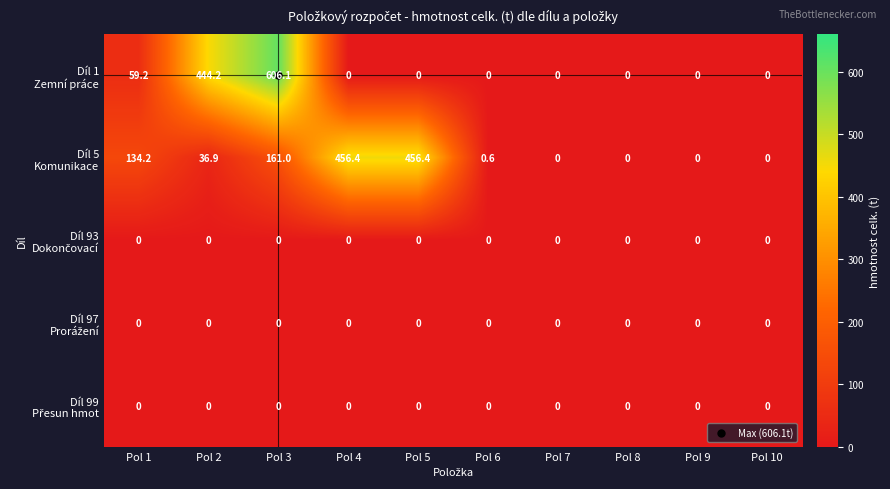

What is the spread (max minus min) of values at Pol 6?

0.6